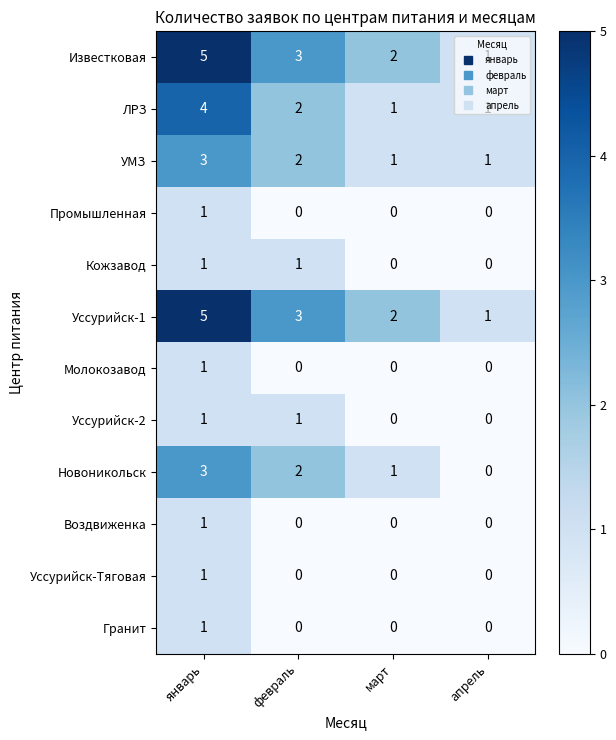

What is the average value of the Уссурийск-1 series?

3